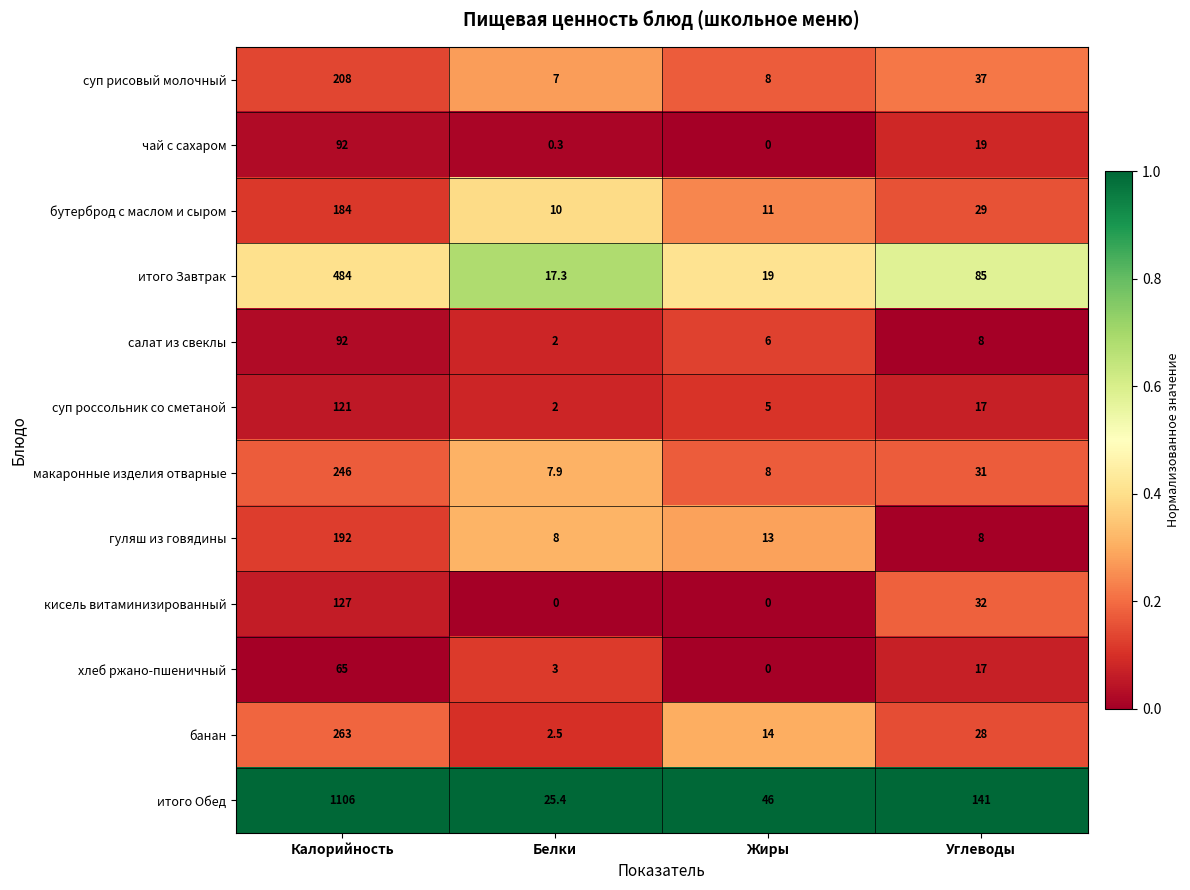

Is the value of кисель витаминизированный at Белки greater than the value of итого Завтрак at Жиры?

No